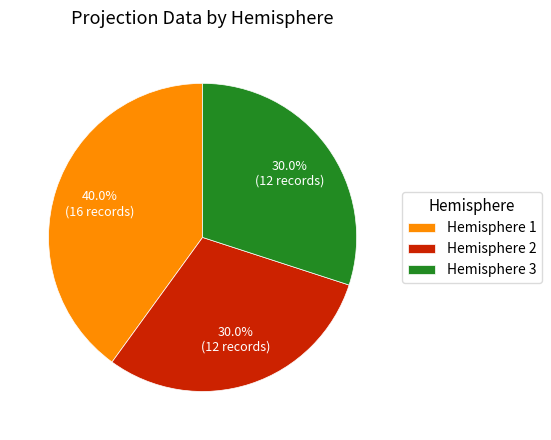

How many slices are in this pie chart?

3